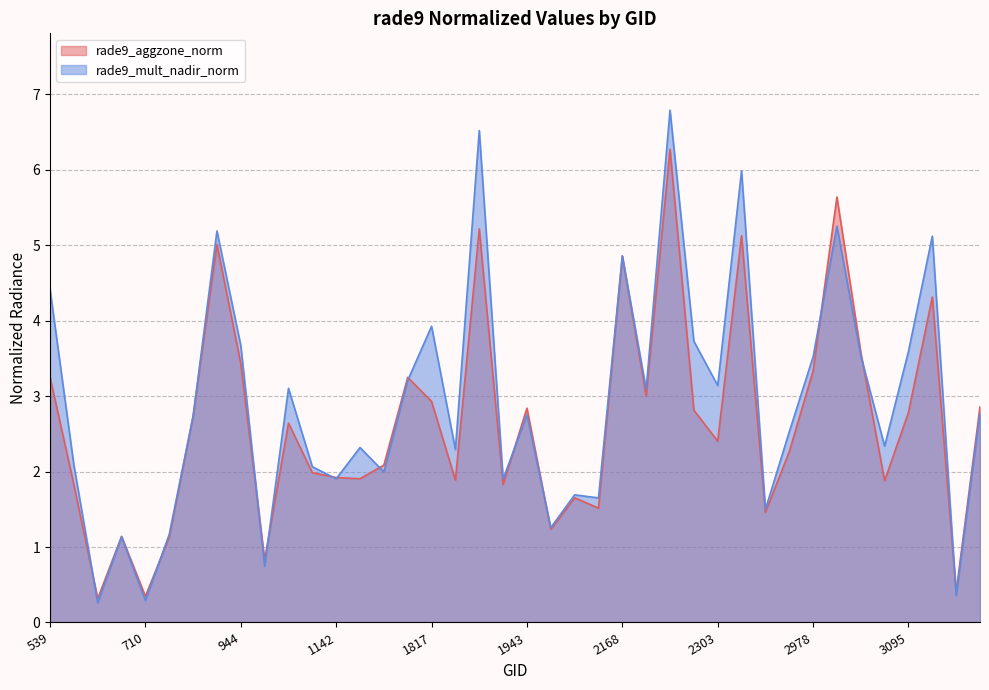

Which label corresponds to the largest value in the chart?

2240